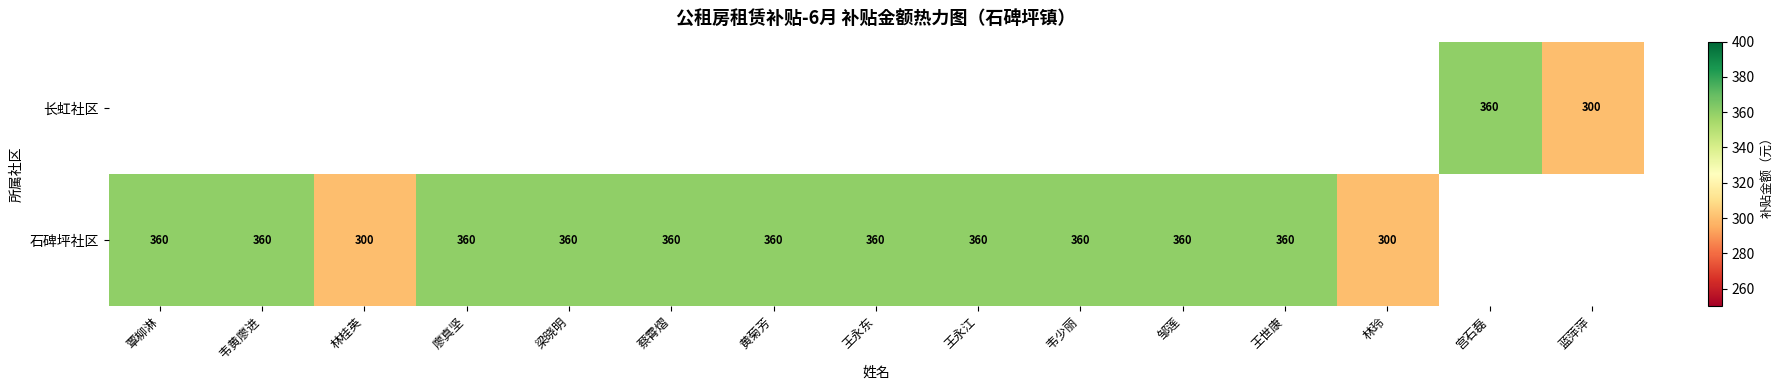

At how many categories does at least one series exceed 331?

12